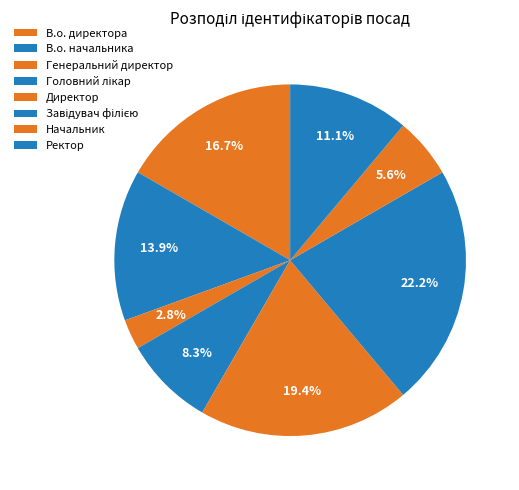

What percentage is the Генеральний директор slice, to the nearest percent?

3%